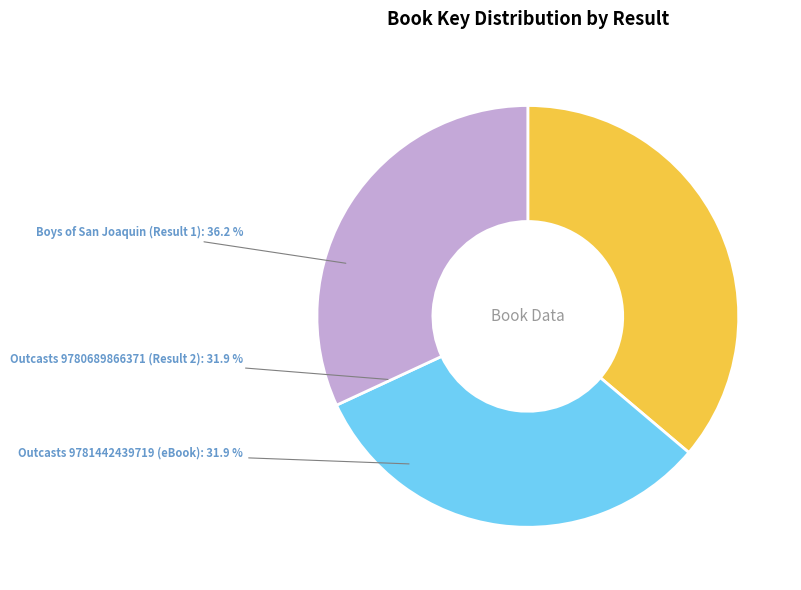

The Outcasts of 19 Schuyler Place (Result 2) slice represents 23% of the pie. True or false?

False